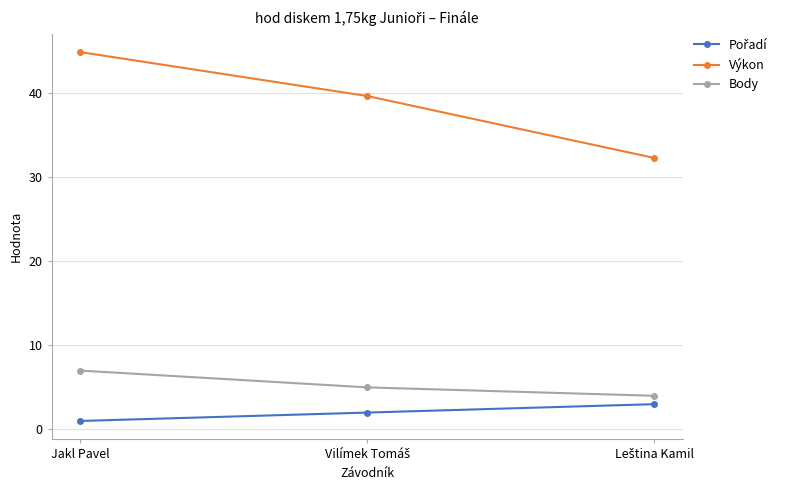

Where does the Výkon series first go above 39?

Jakl Pavel